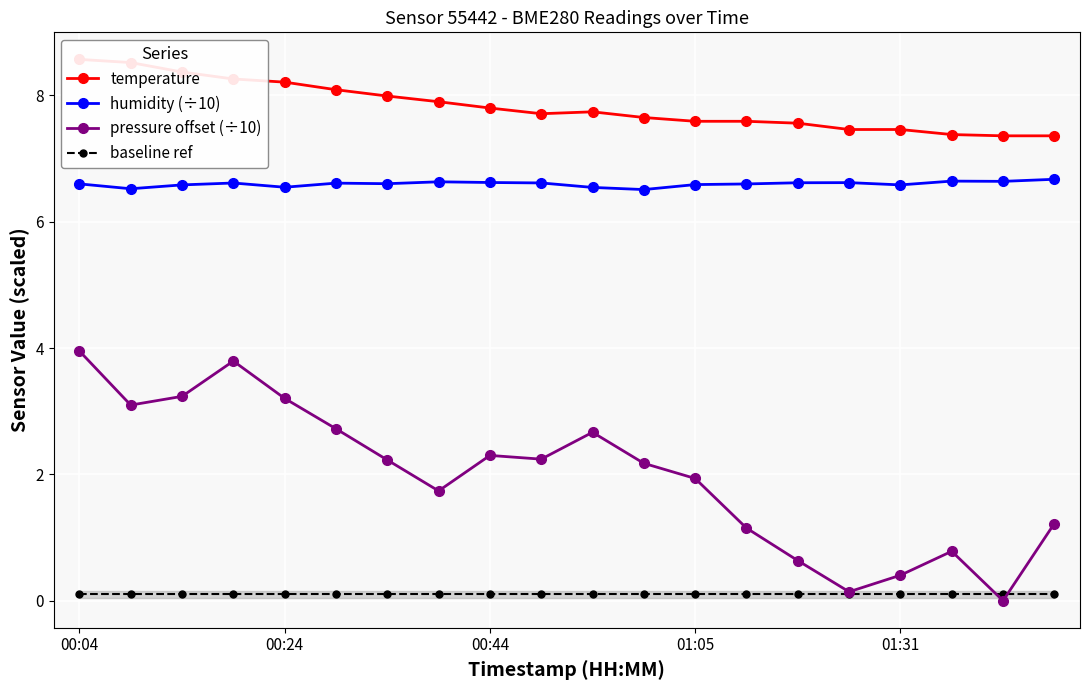

True or false: humidity (÷10) and pressure offset (÷10) cross at least once.

False